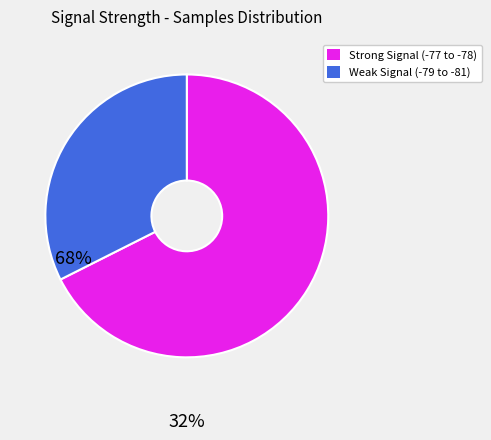

What is the ratio of the value at Weak Signal (-79 to -81) to the value at Strong Signal (-77 to -78)?

0.5